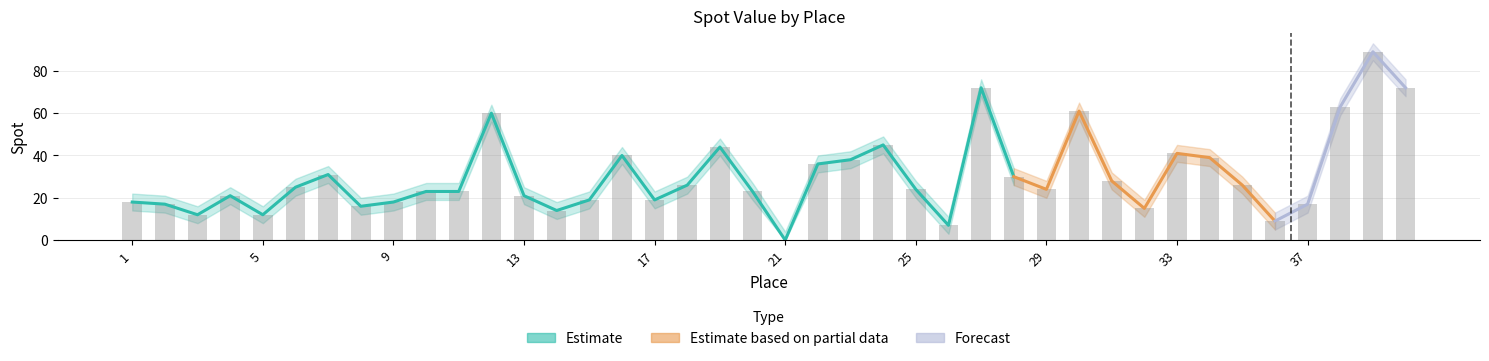

True or false: Spot has a value of 24 at 29.

True